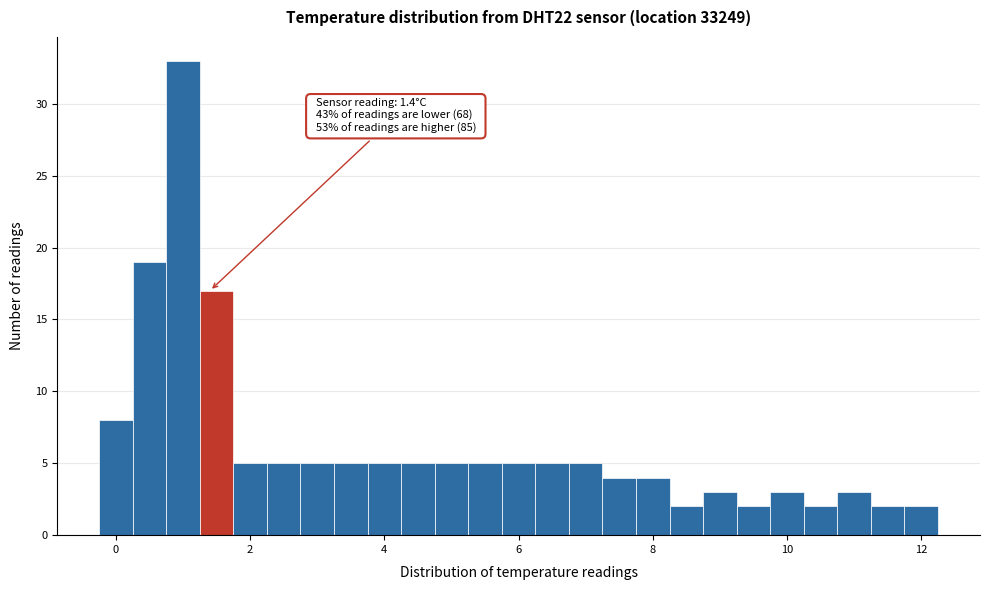

Read against the x-axis, roughly where is the centre of the tallest bar?

1.0